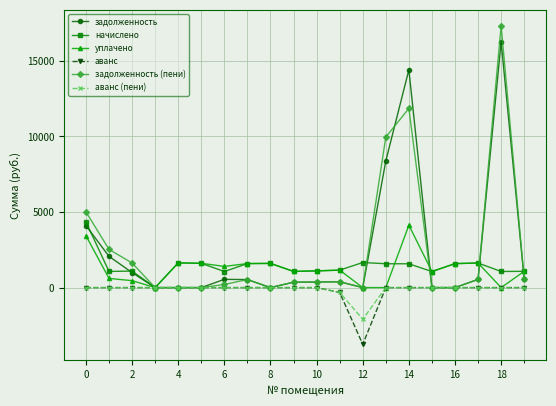

What is the maximum value shown in the chart?

17316.3